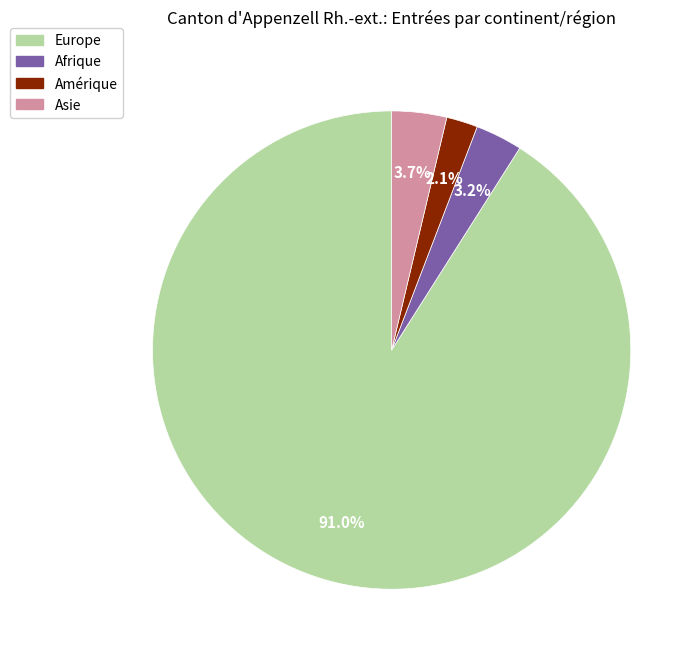

Is there any slice that represents more than half of the pie?

Yes